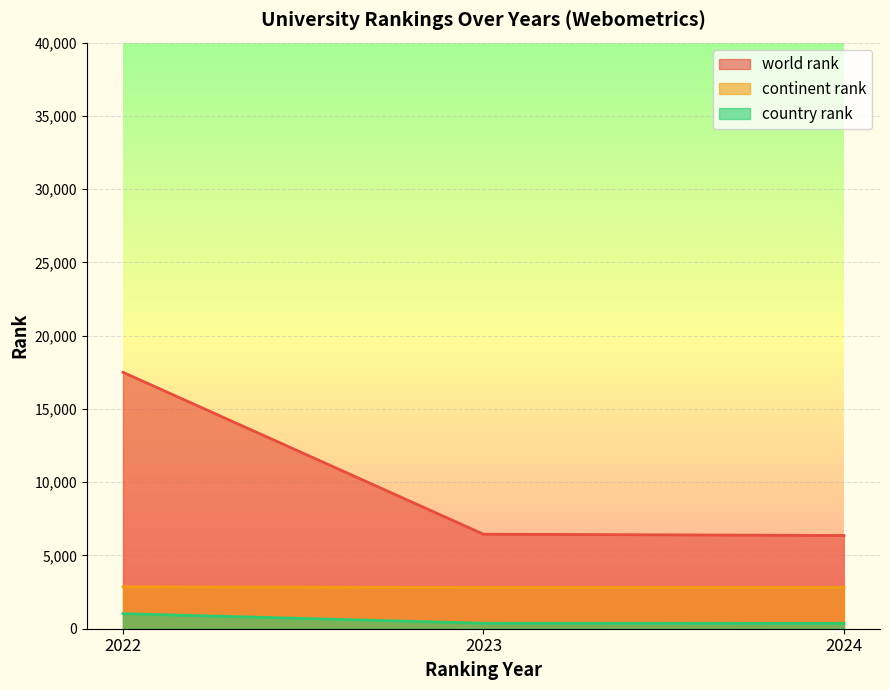

Is the value of world rank at 2023 greater than the value of continent rank at 2024?

Yes